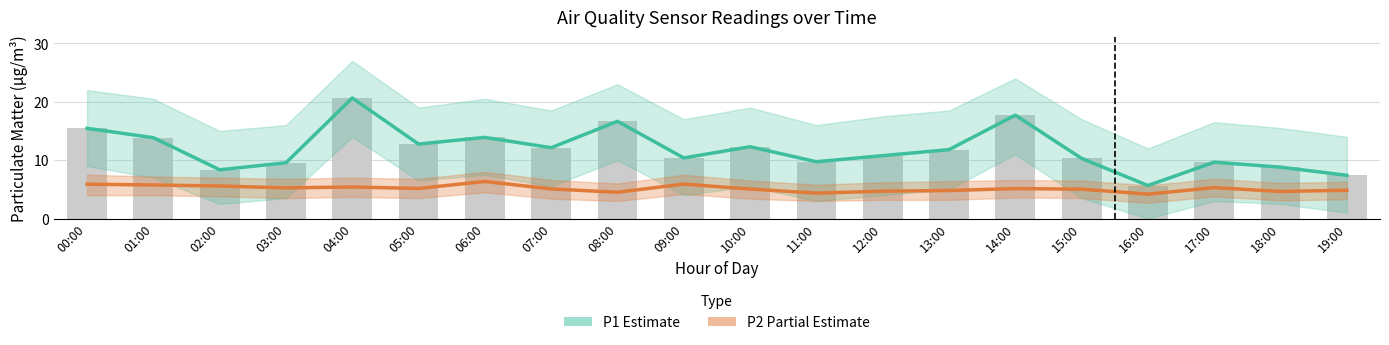

Count the number of data series in this chart.

2